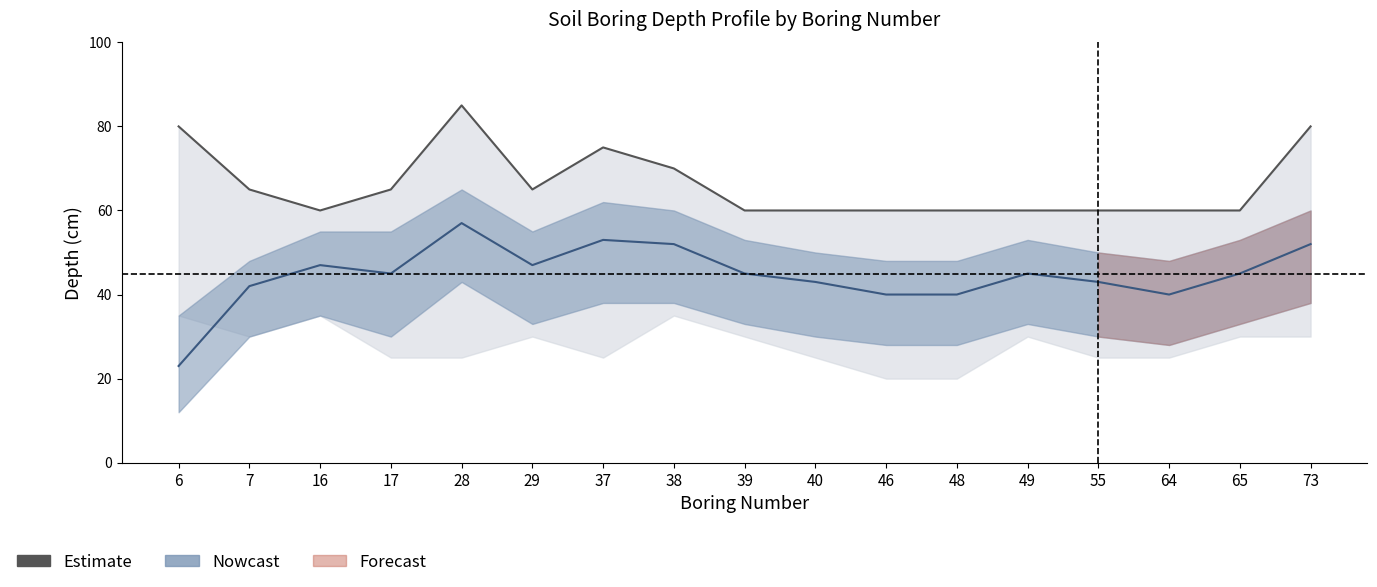

The Nowcast series shows 57 at 48. True or false?

False